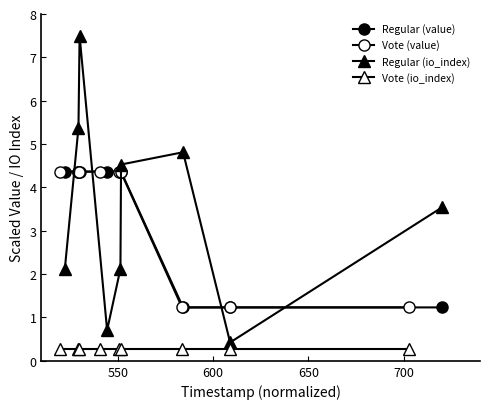

The Vote (value) series shows 4.4 at 550. True or false?

True